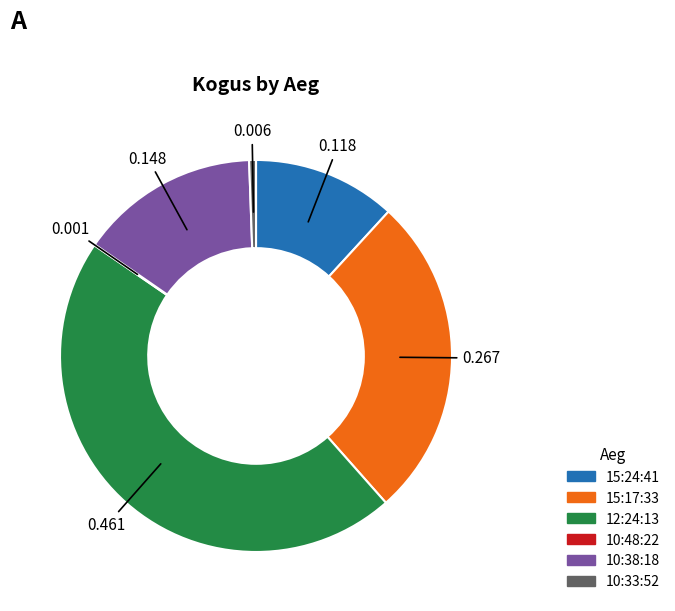

Is there a majority slice in this chart?

No